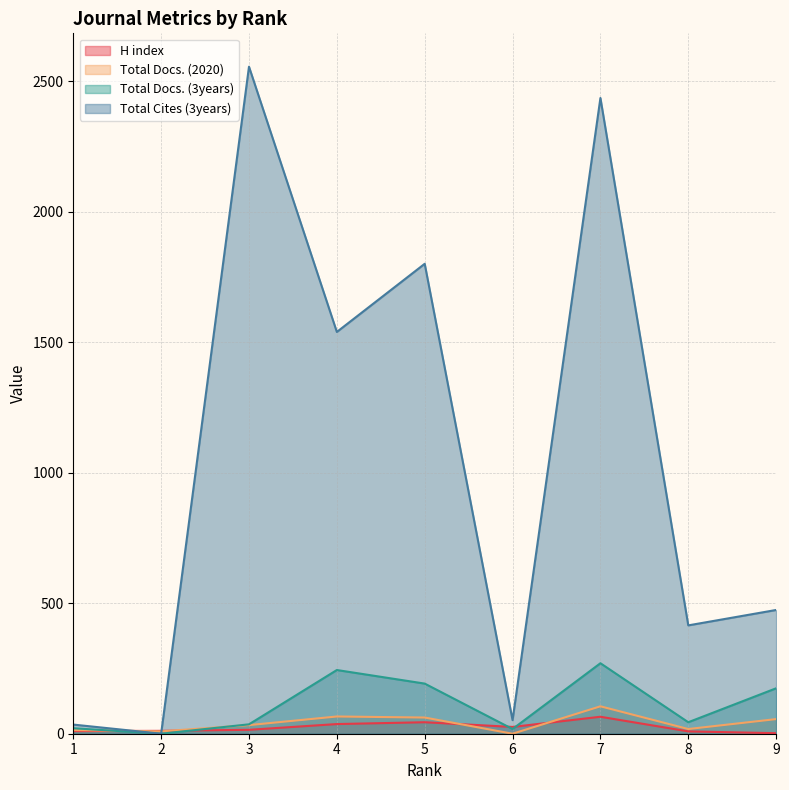

List the series in order of their peak value, lowest first.

H index, Total Docs. (2020), Total Docs. (3years), Total Cites (3years)